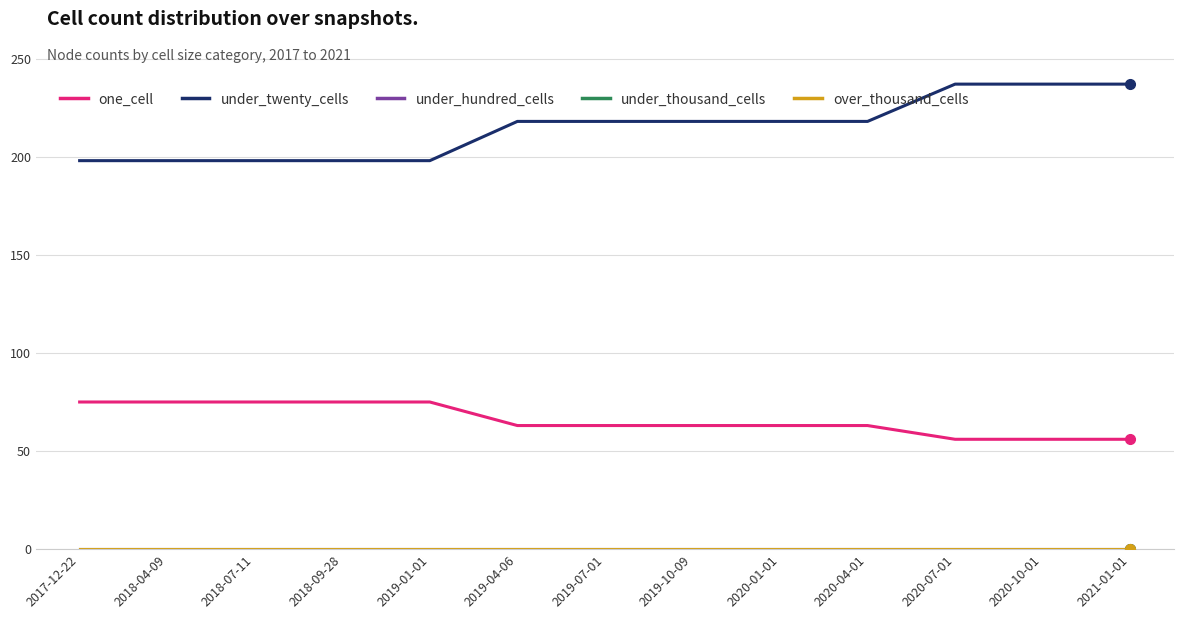

What is the label of the 12th point from the right?

2018-04-09